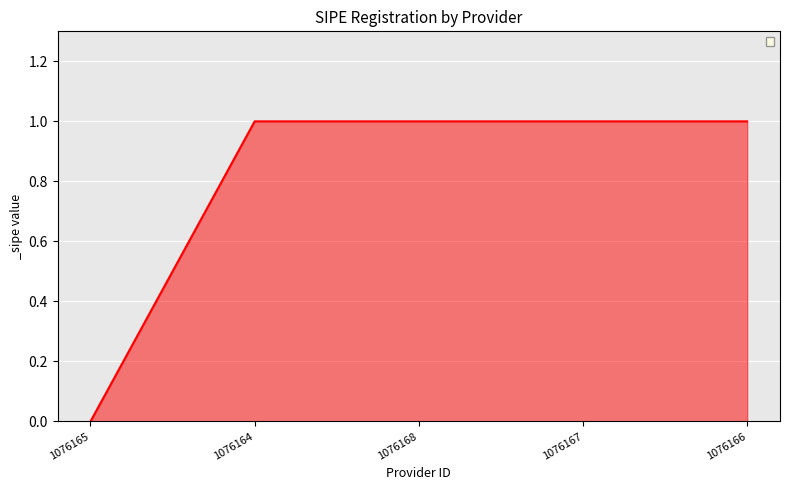

True or false: there are more than 2 points higher than both neighbors.

False